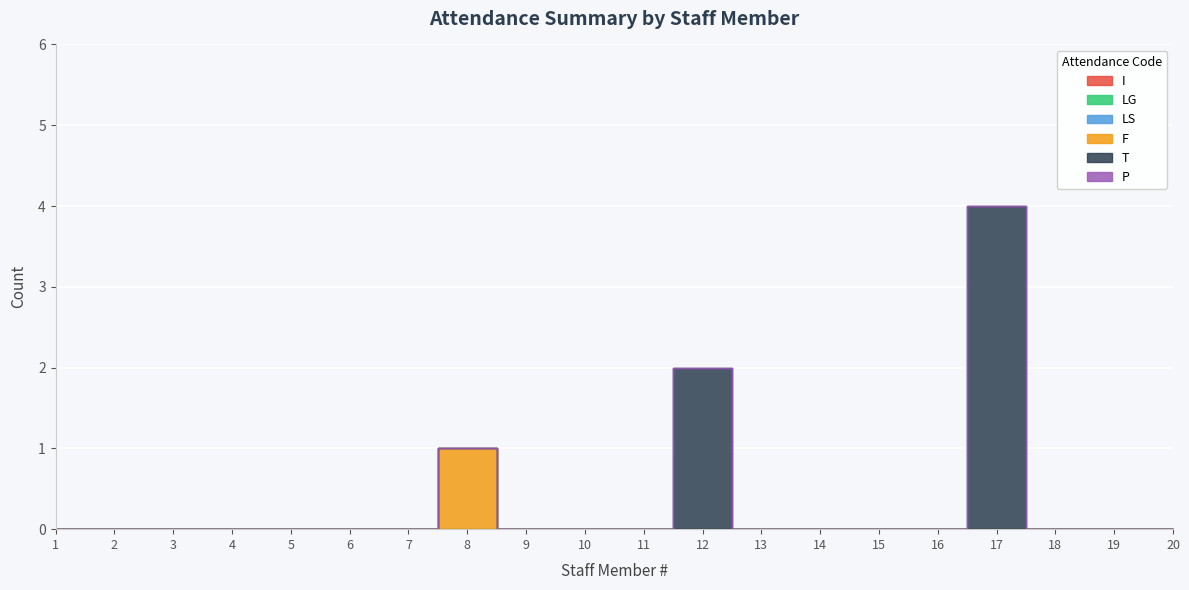

Is this an area chart (filled region under the line)?

No